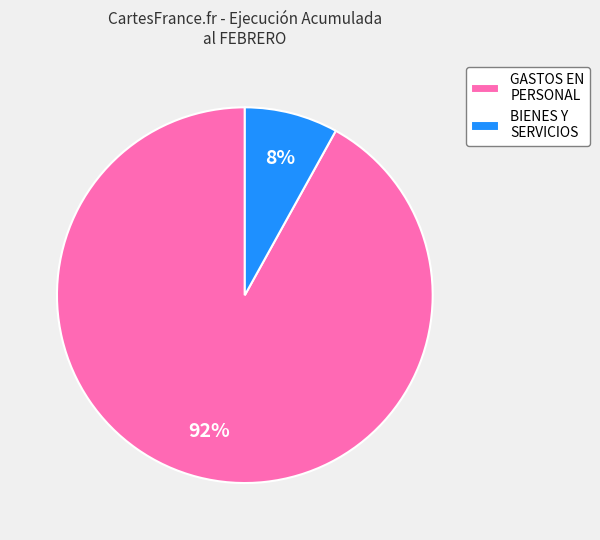

To the nearest percent, what is the difference between the largest and smallest slice percentages?

84%